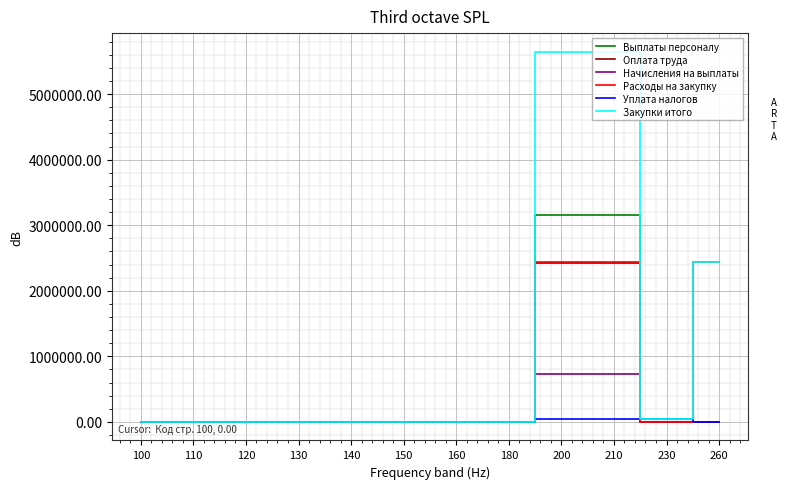

What is the maximum value for Оплата труда?

2428400